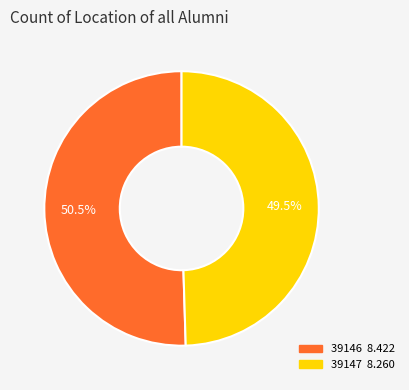

Which category accounts for the majority?

39146